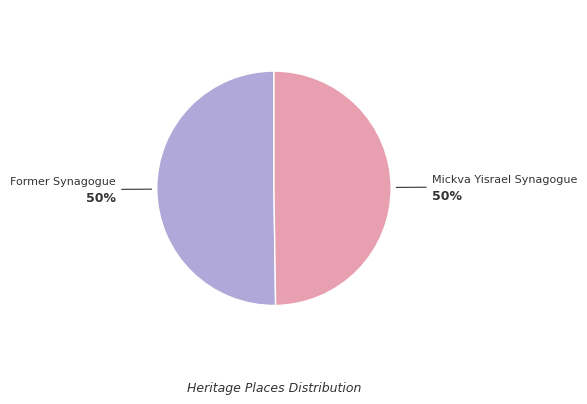

What is the ratio of the value at Former Synagogue to the value at Mickva Yisrael Synagogue?

1.0